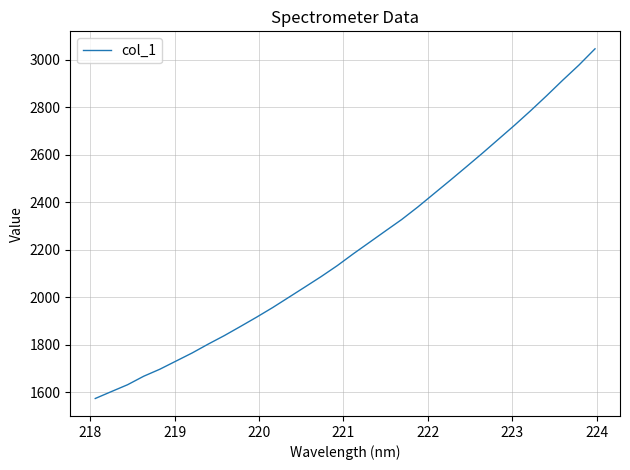

What is the greatest value displayed?

3045.1